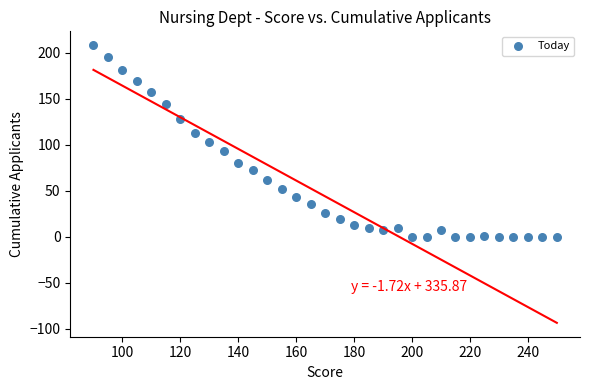

What is the range of X values (max minus min)?

160